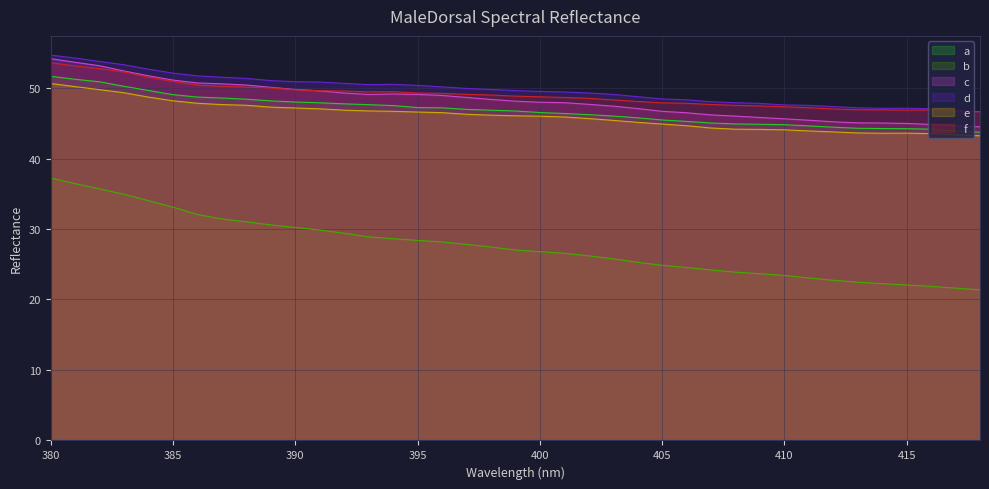

Is the value of f at 415 greater than the value of a at 410?

Yes